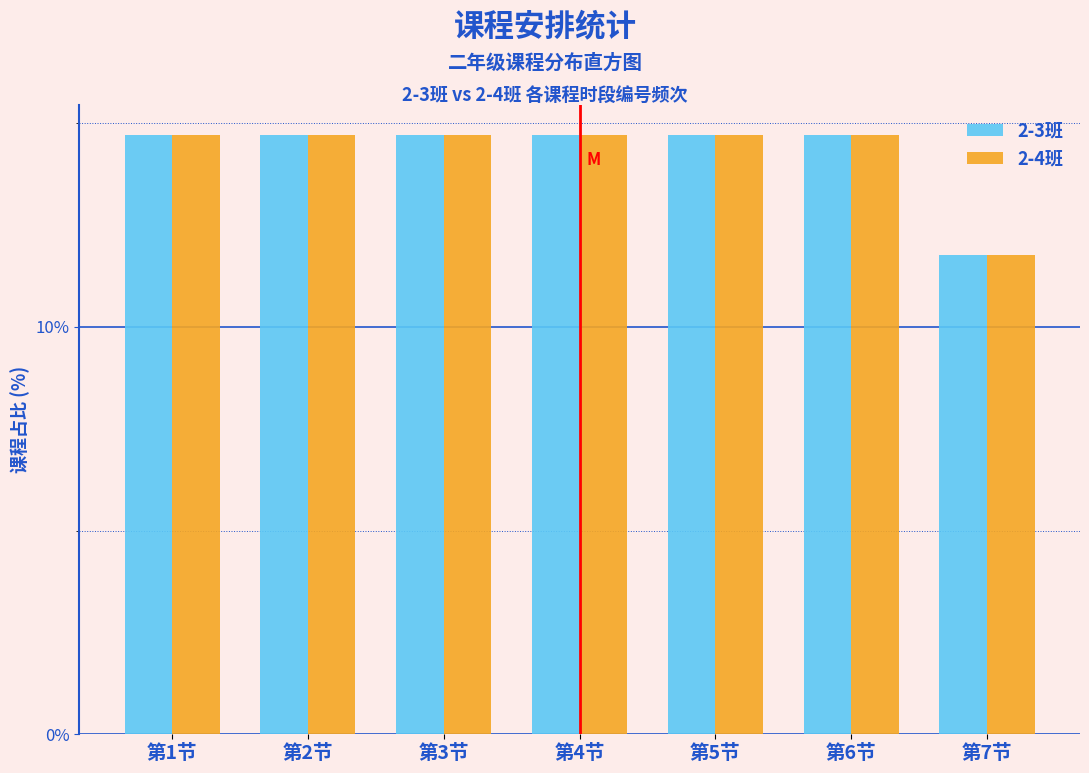

Reading left to right, what are all the values shown in this chart?

2-3班: 第1节=14.7	第2节=14.7	第3节=14.7	第4节=14.7	第5节=14.7	第6节=14.7	第7节=11.8
2-4班: 第1节=14.7	第2节=14.7	第3节=14.7	第4节=14.7	第5节=14.7	第6节=14.7	第7节=11.8